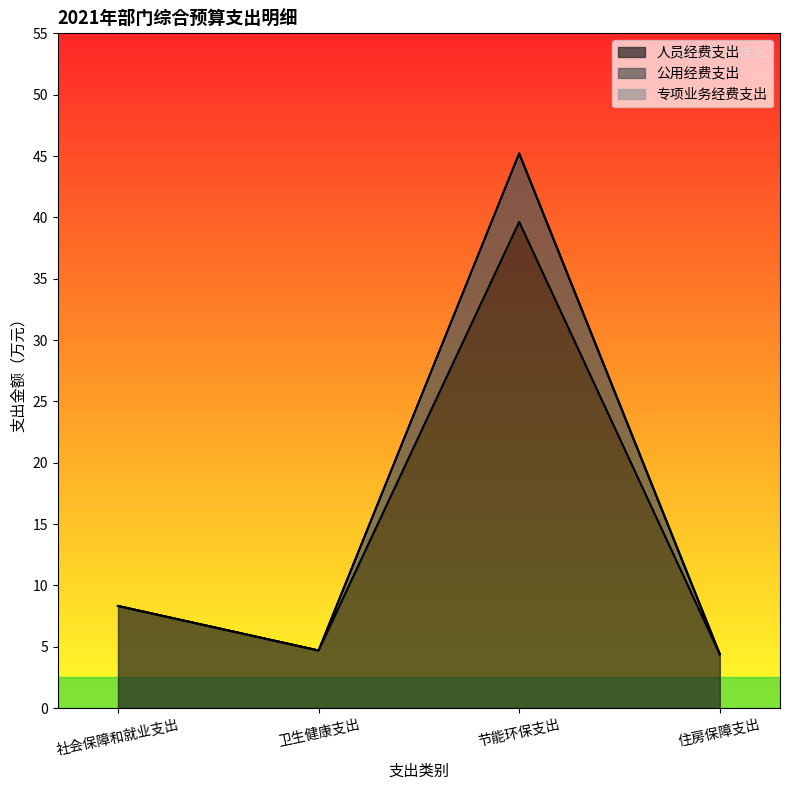

Reading right to left, list all the values displayed in this chart.

人员经费支出: 4.4	39.6	4.7	8.3
公用经费支出: 4.4	45.2	4.7	8.3